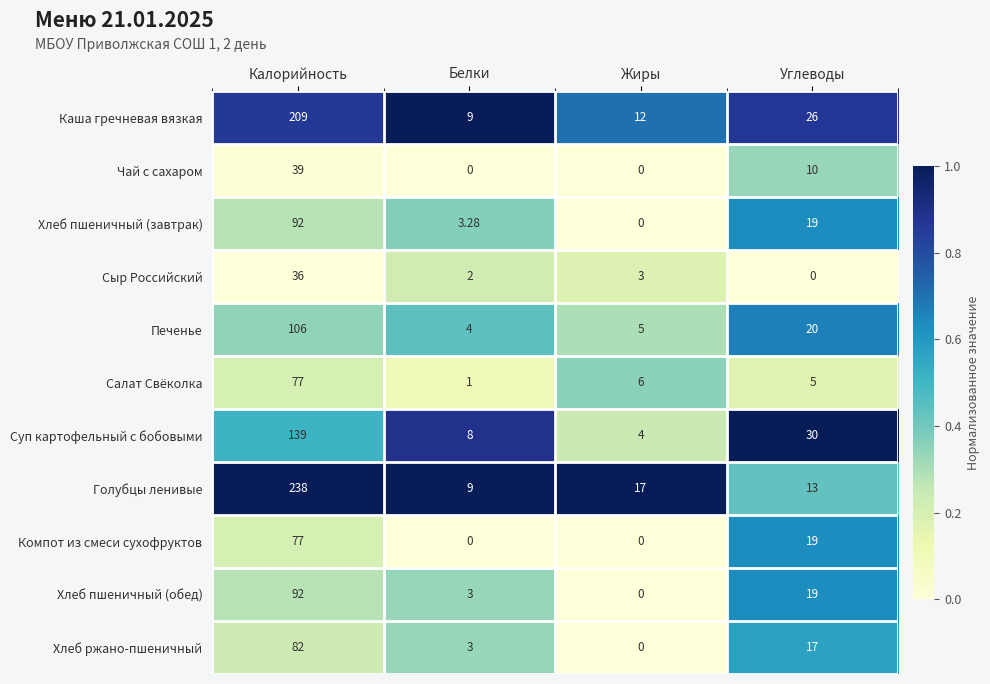

Which series has the largest range (max minus min)?

Голубцы ленивые